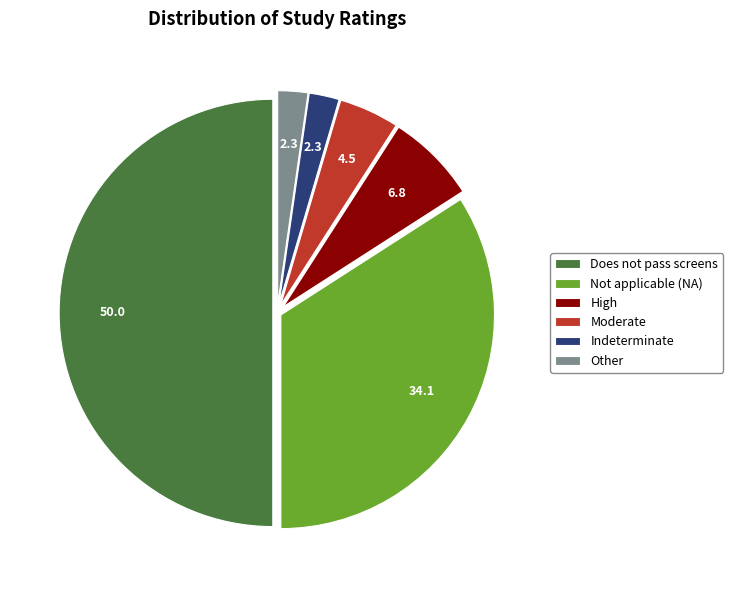

Does Other represent more than half of the total?

No